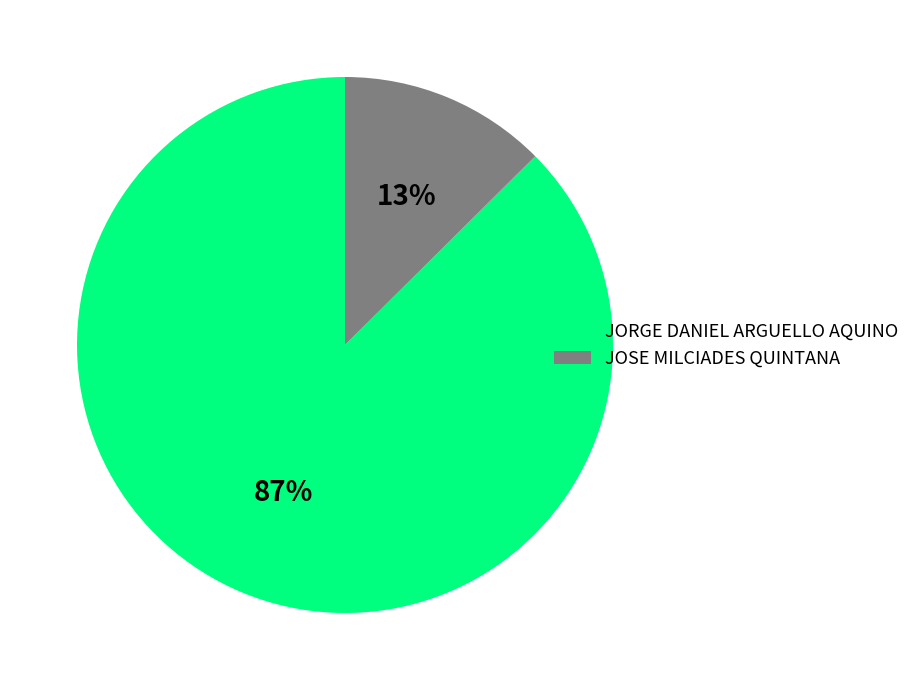

To the nearest percent, what portion does JORGE DANIEL ARGUELLO AQUINO represent?

87%